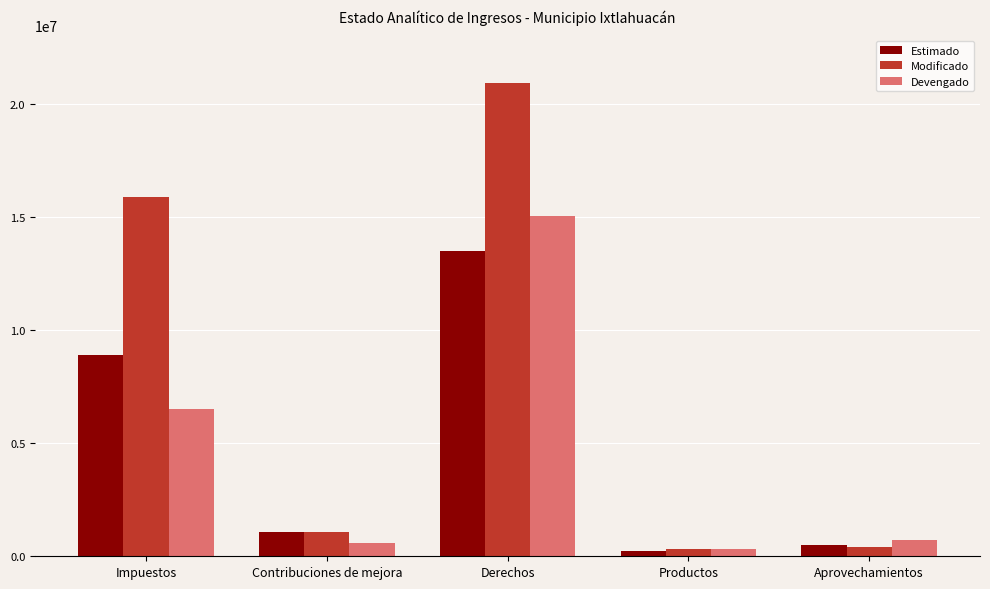

Rank the series by their maximum value, from highest to lowest.

Modificado, Devengado, Estimado